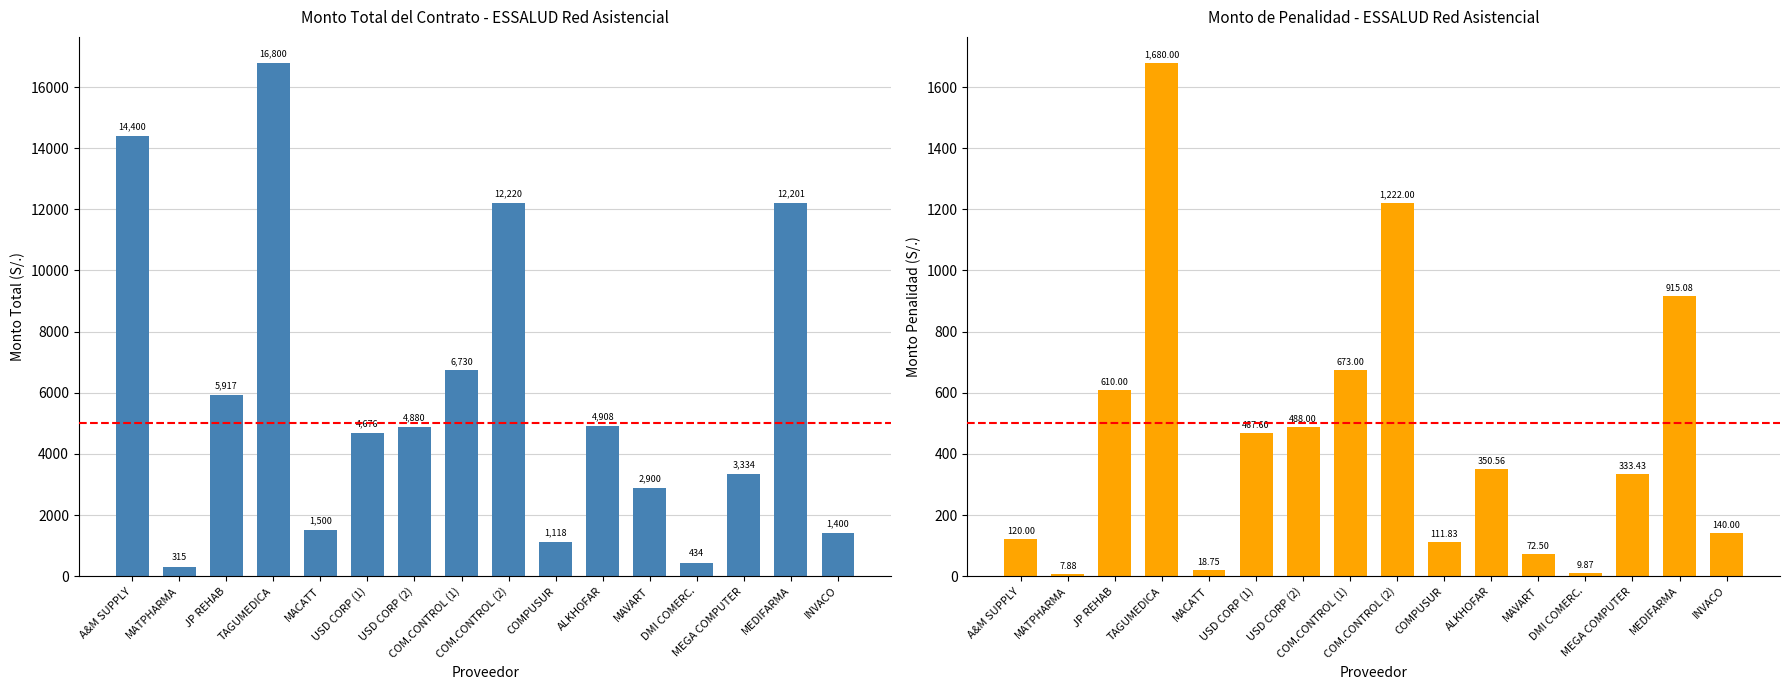

Is it true that Monto de la penalidad (S/.) equals 107.9 at ALKHOFAR?

False